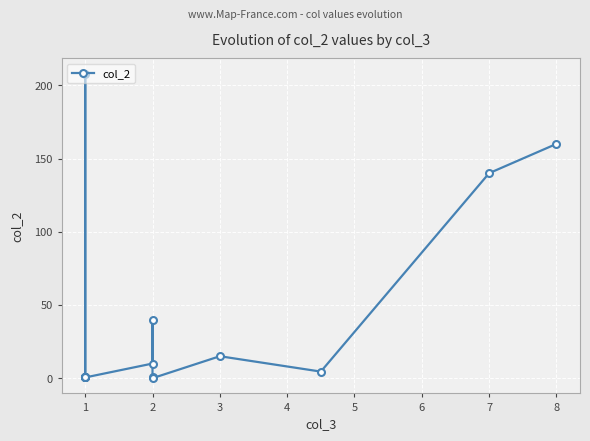

Reading left to right, list all the values displayed in this chart.

0.5	0.5	208.0	0.5	0.5	0.5	0.5	10.0	40.0	1.0	0.0	15.0	4.5	140.0	160.0